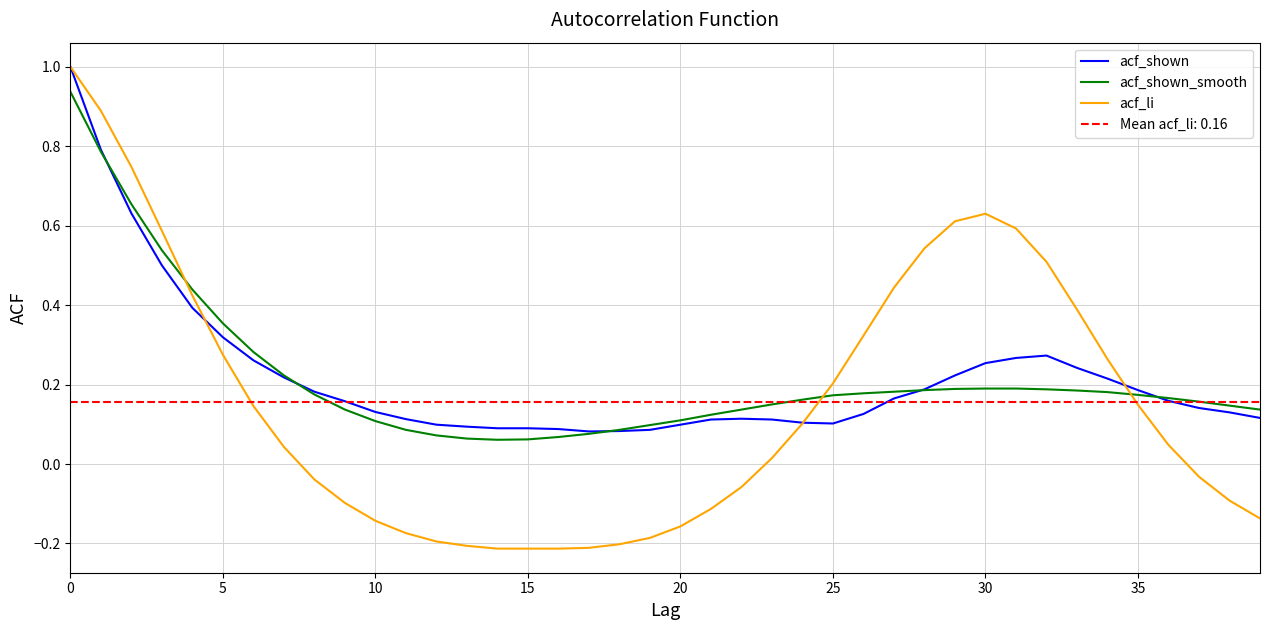

The value of acf_li at 0 is 1.0. True or false?

True